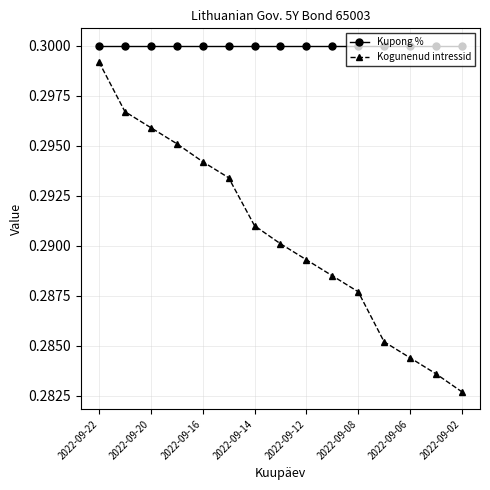

True or false: Kogunenud intressid has more than 0 points higher than both neighbors.

False